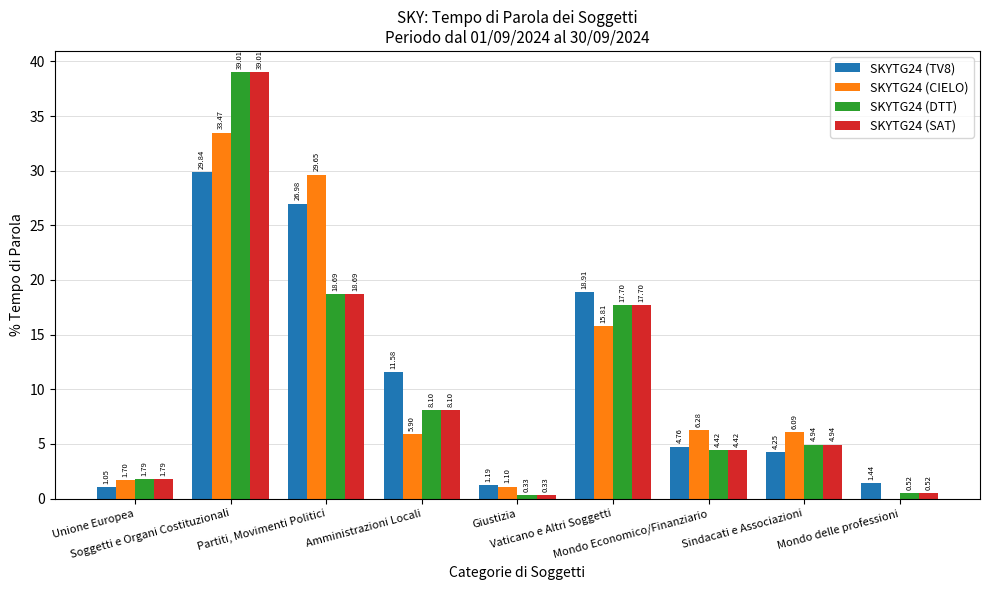

True or false: SKYTG24 (CIELO) has a value of 29.7 at Partiti, Movimenti Politici.

True